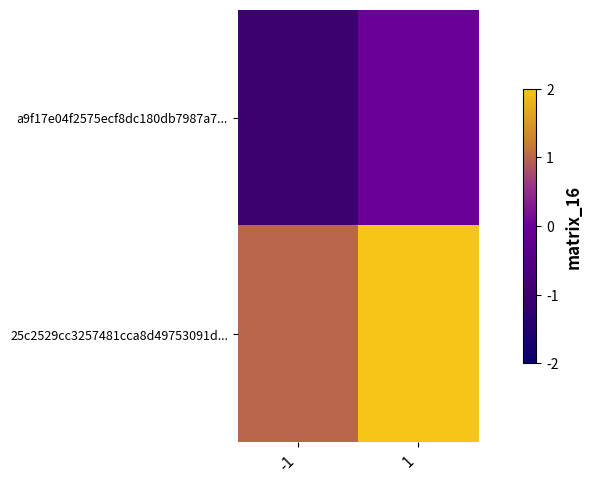

Which series has the largest total across all categories?

25c2529cc3257481cca8d49753091d...